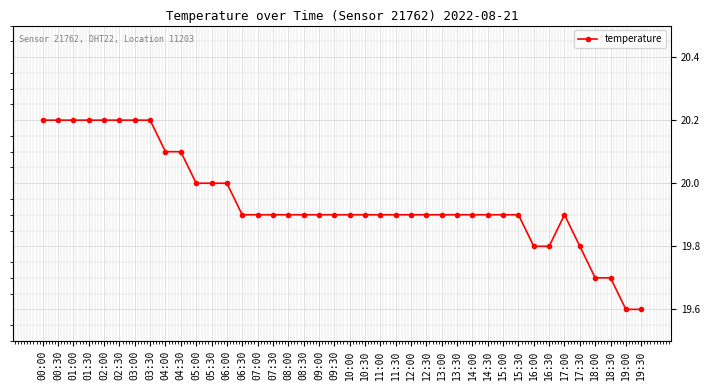

What is the ratio of the value at 14:30 to the value at 11:30?

1.0